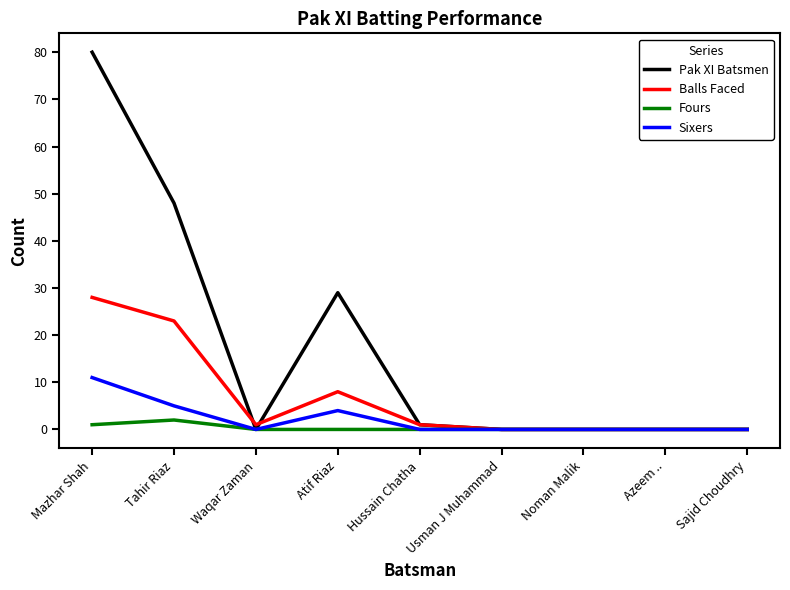

What position from the right is Azeem ..?

2